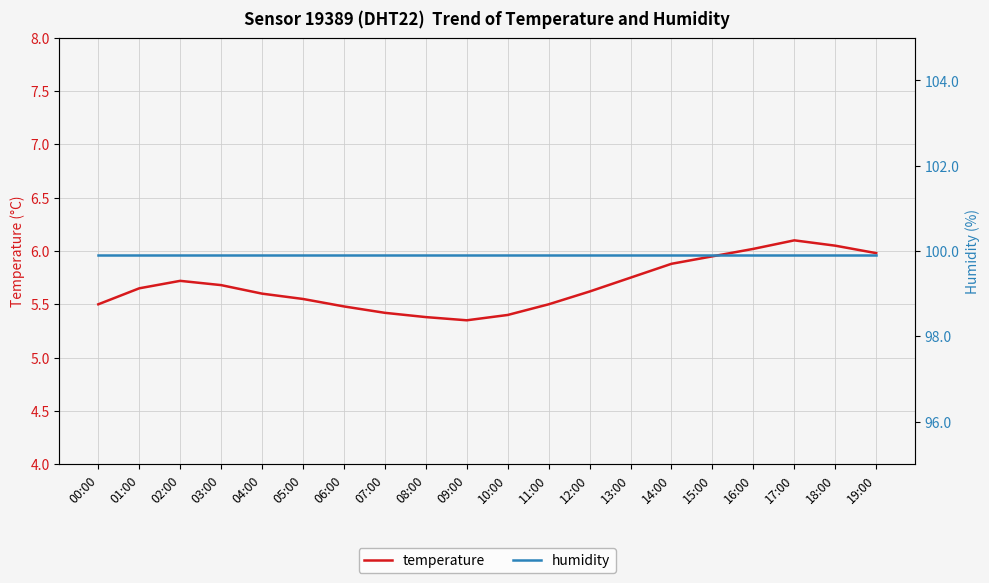

The value of temperature at 09:00 is 9.1. True or false?

False